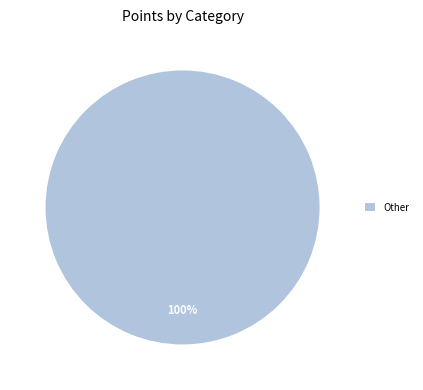

Does any single category account for the majority?

Yes